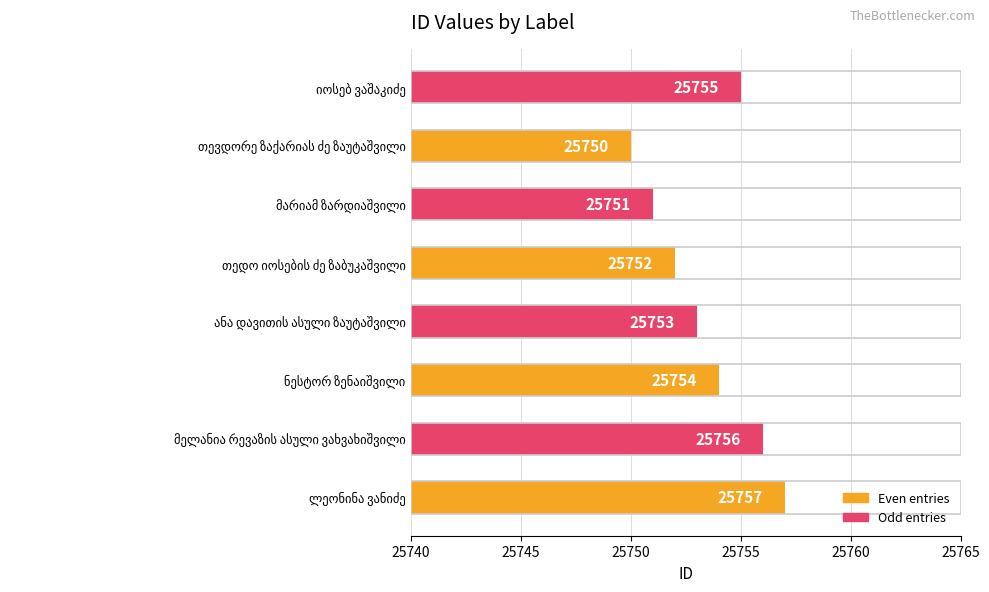

What is the minimum value shown in the chart?

25750